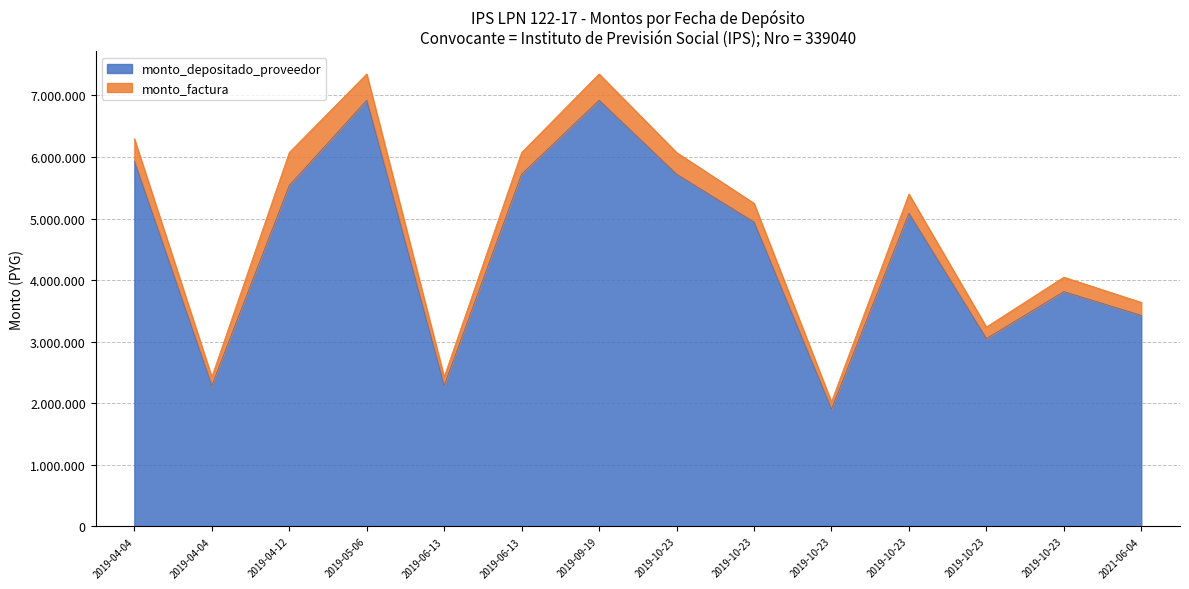

The monto_depositado_proveedor series shows 5086407 at 2019-10-23. True or false?

True